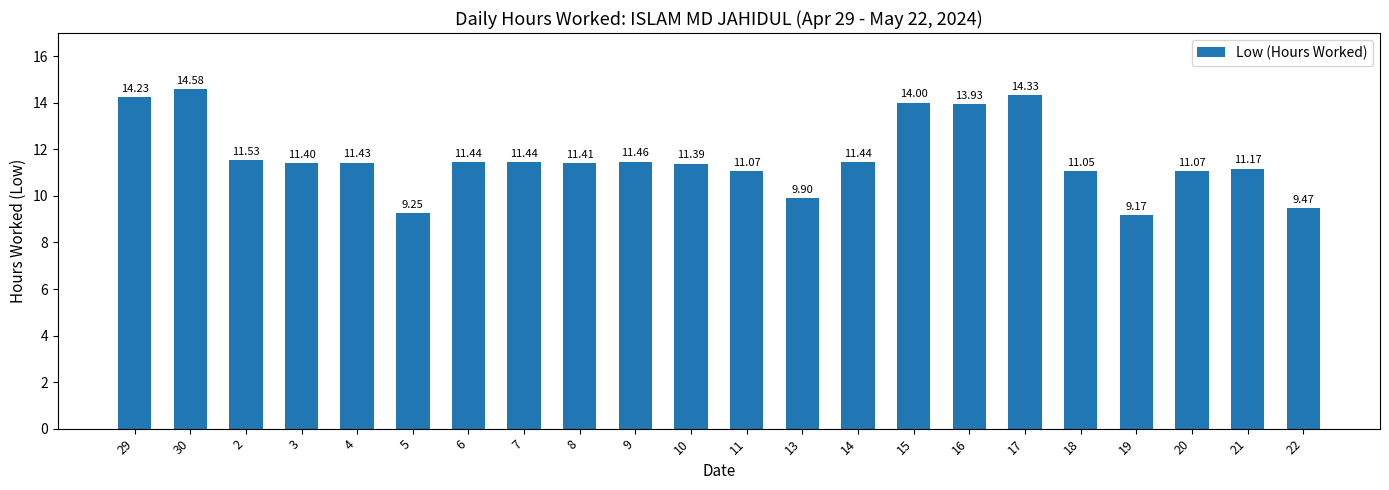

What is the difference between the maximum and second lowest values?

5.3